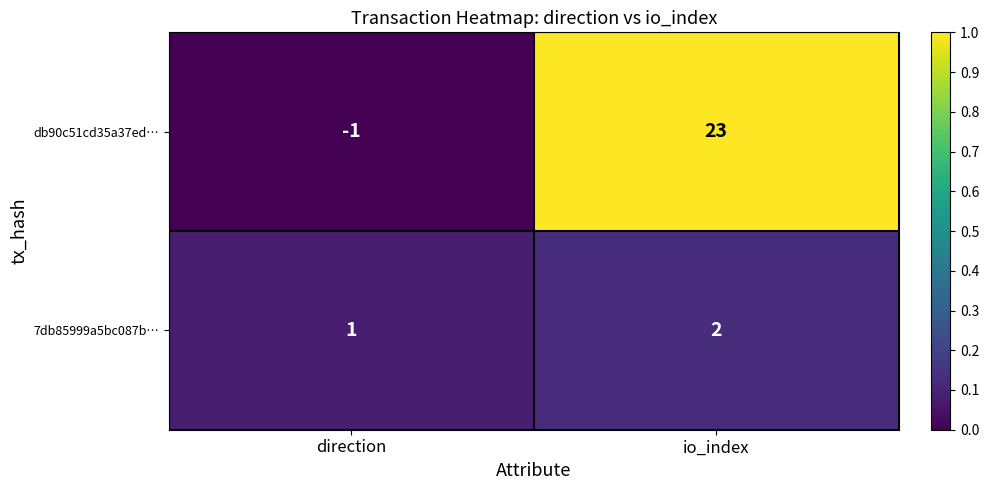

Reading right to left, transcribe all the data shown in this chart.

db90c51cd35a37ed…: 23	-1
7db85999a5bc087b…: 2	1